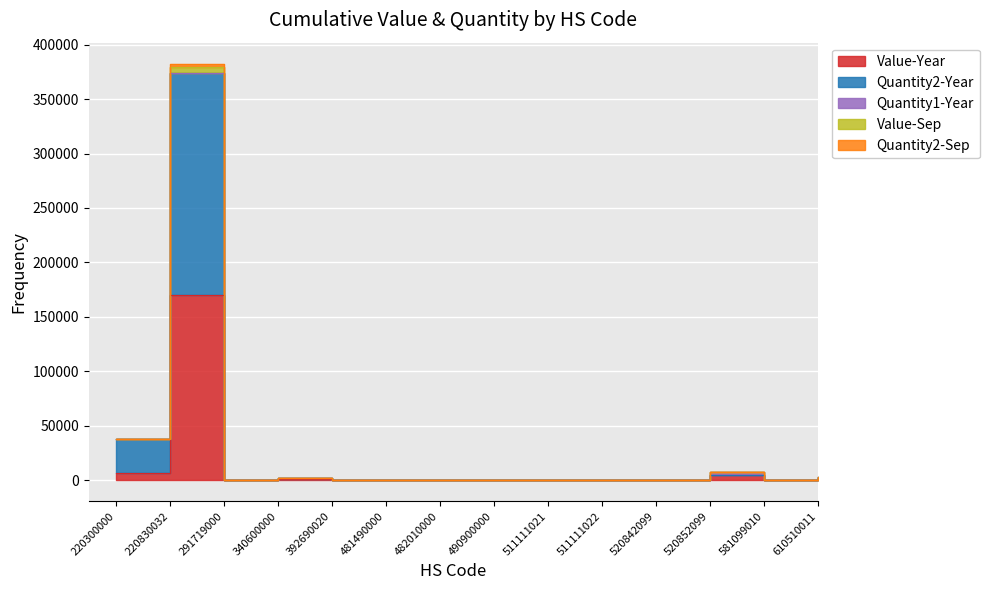

At how many categories does at least one series exceed 104284?

1